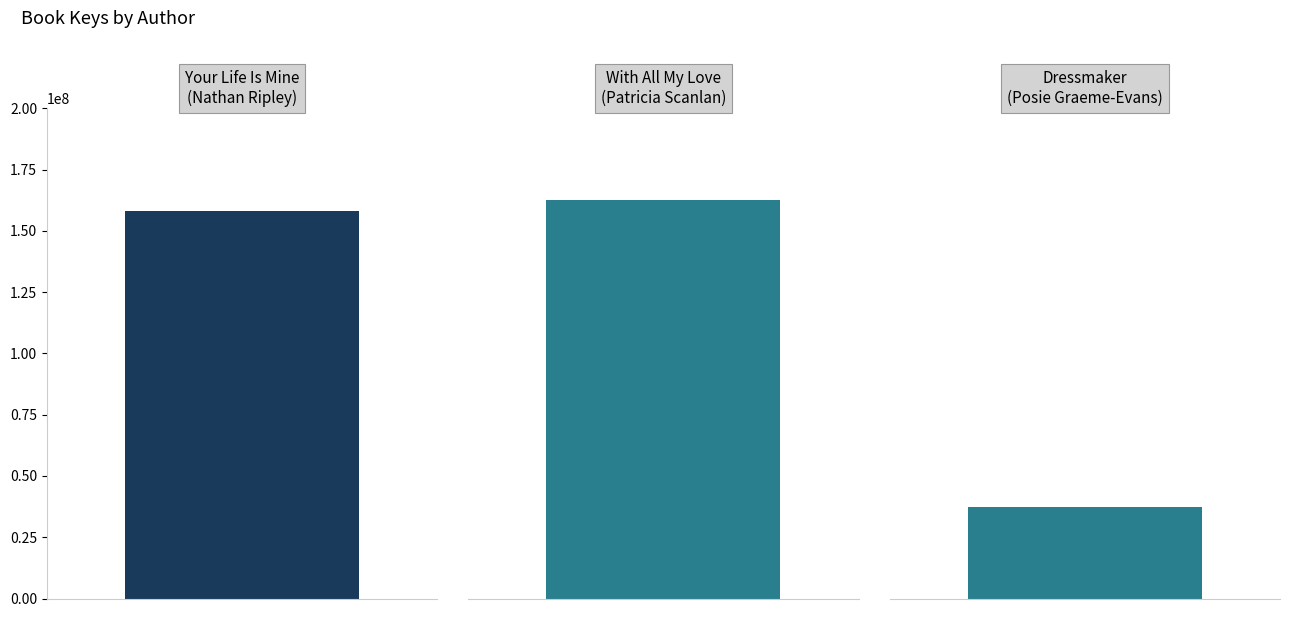

Is it true that the value at Patricia Scanlan (21722763) is 271048595?

False